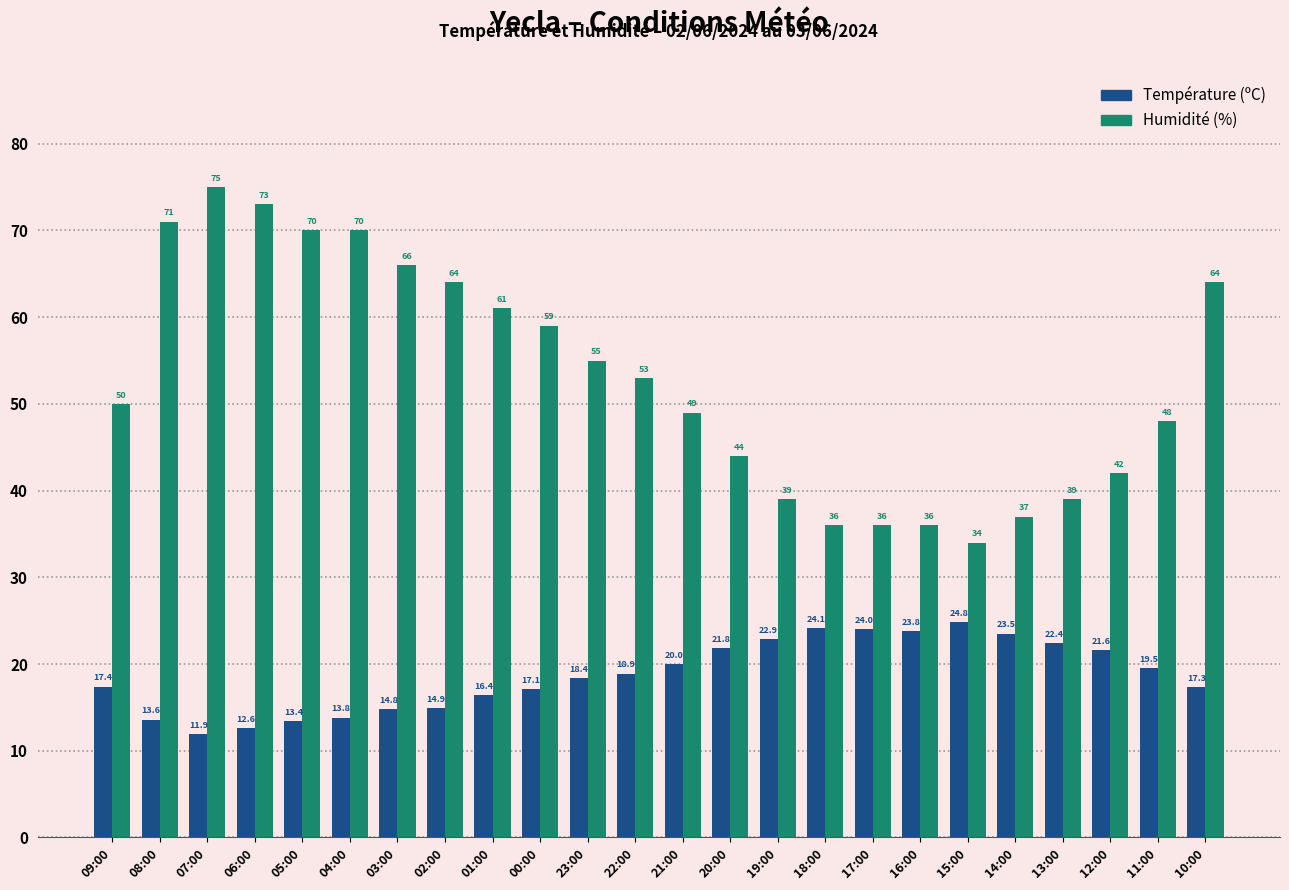

What is the value of the Humidité (%) bar at the 9th from the left?

61.0